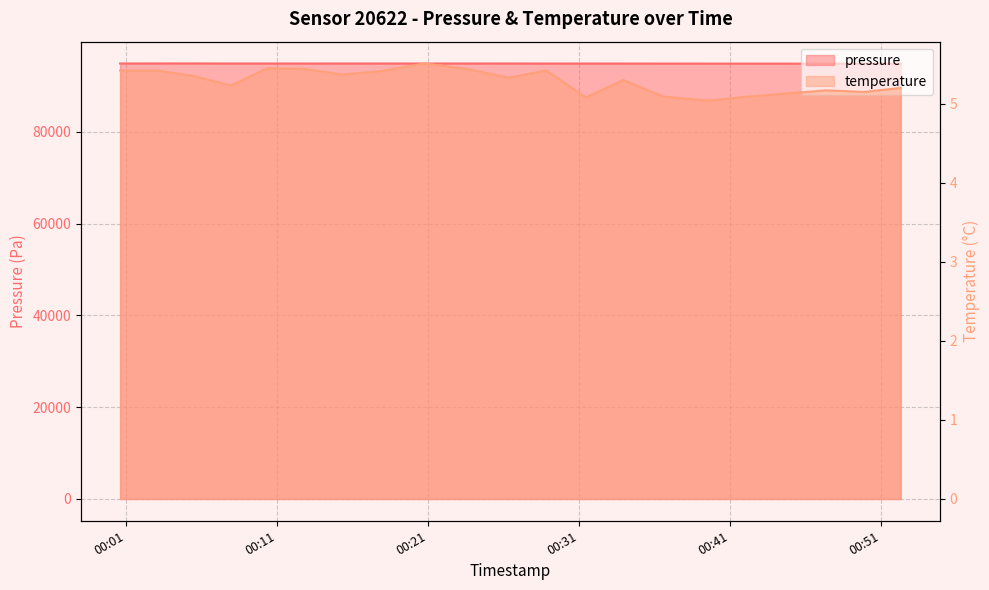

What is the sum of the temperature values at 2023-03-03T00:47:22 and 2023-03-03T00:20:47?

10.7